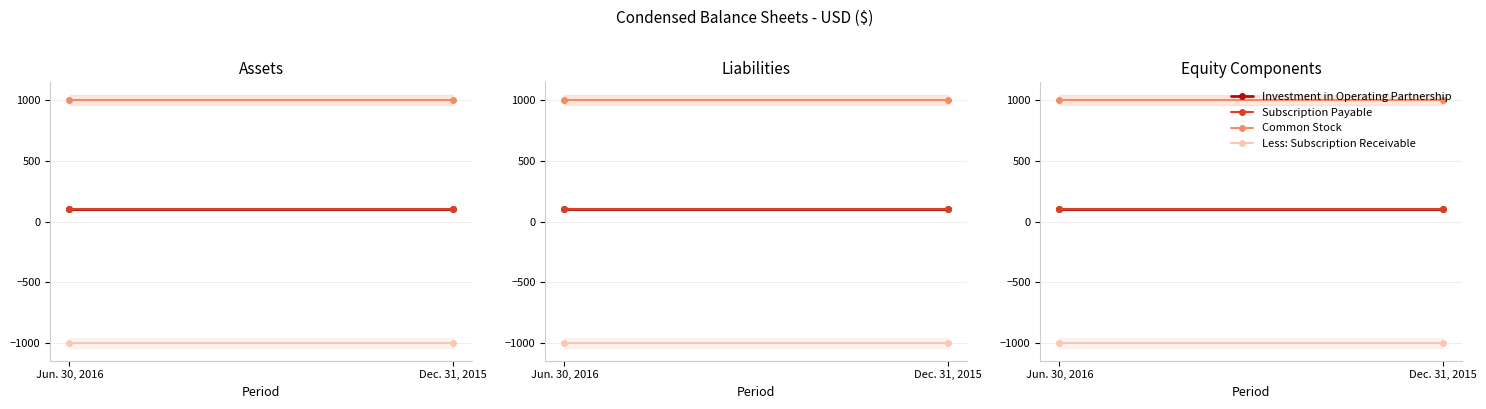

Which category has the lowest value across all series?

Jun. 30, 2016